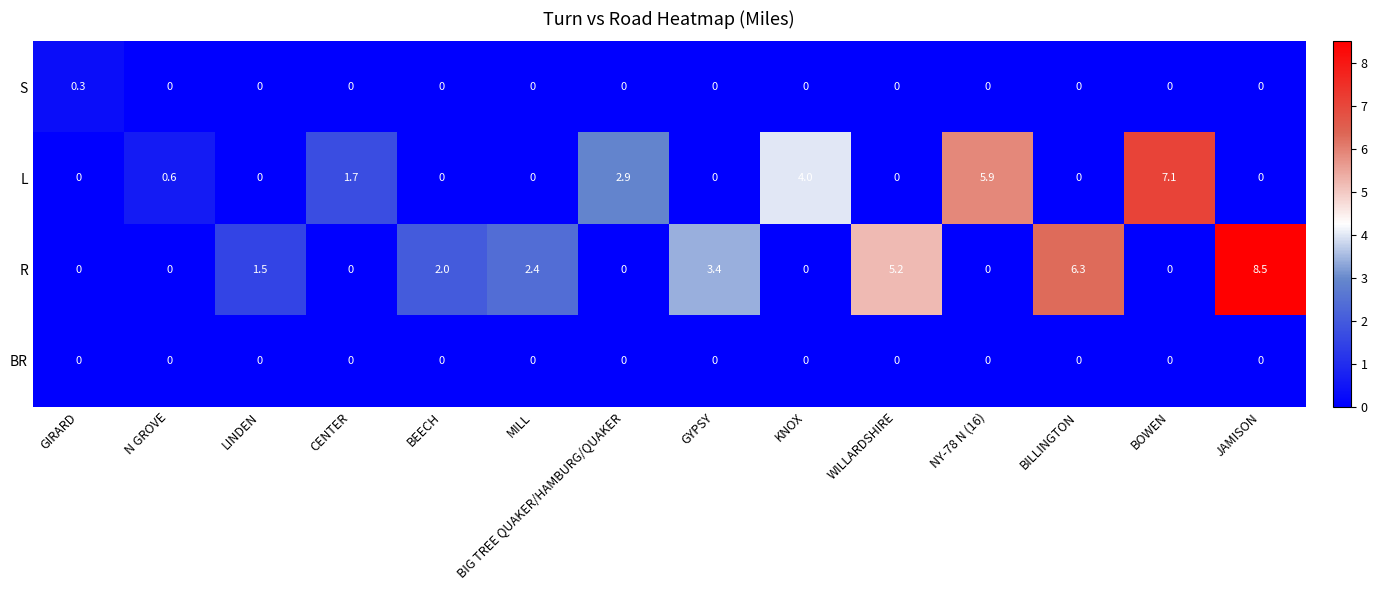

What is the total value across all series at CENTER?

1.7